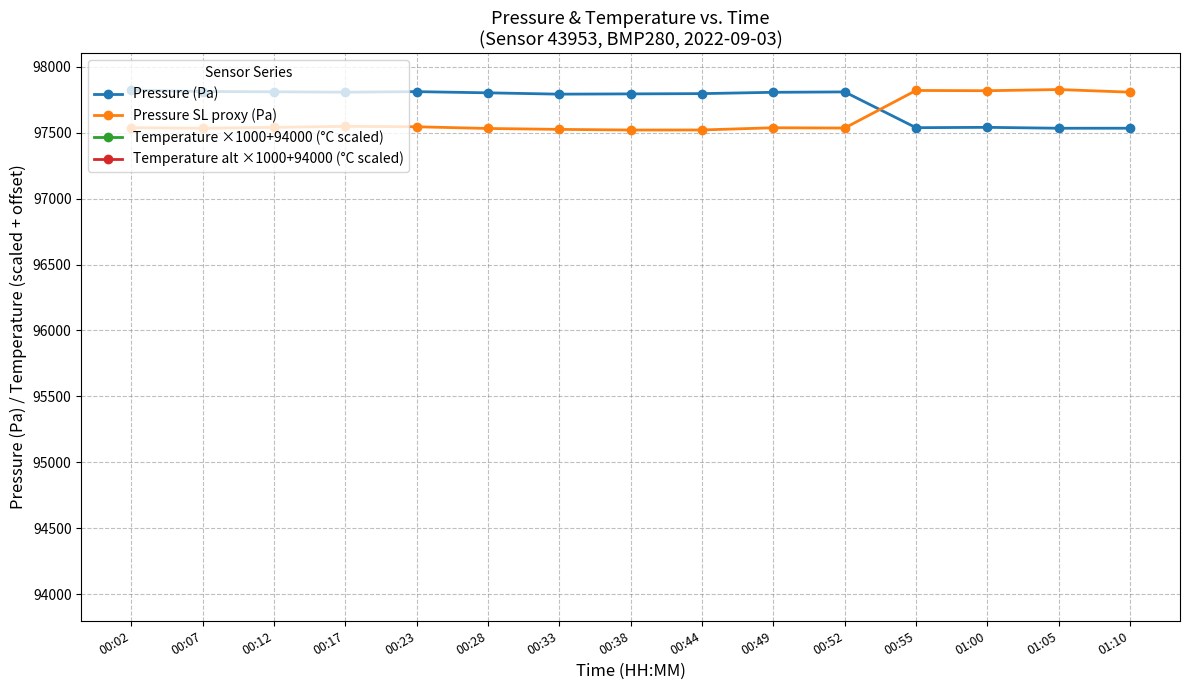

At which category does the chart reach its peak across all series?

00:02